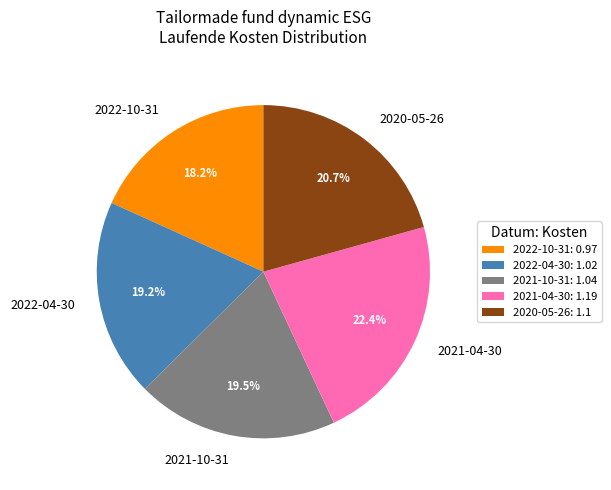

What is the ratio of the value at 2022-04-30 to the value at 2021-04-30?

0.9